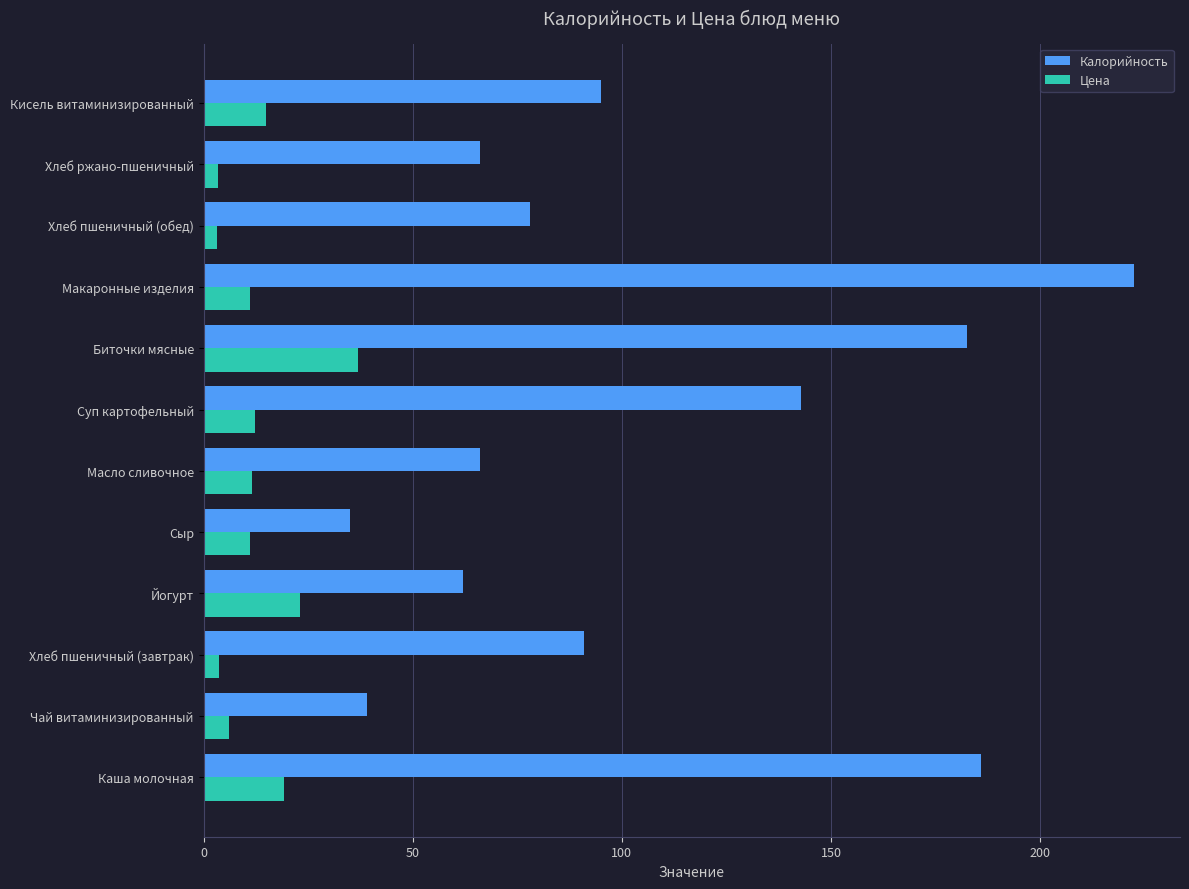

Rank the series by their average value, from lowest to highest.

Цена, Калорийность